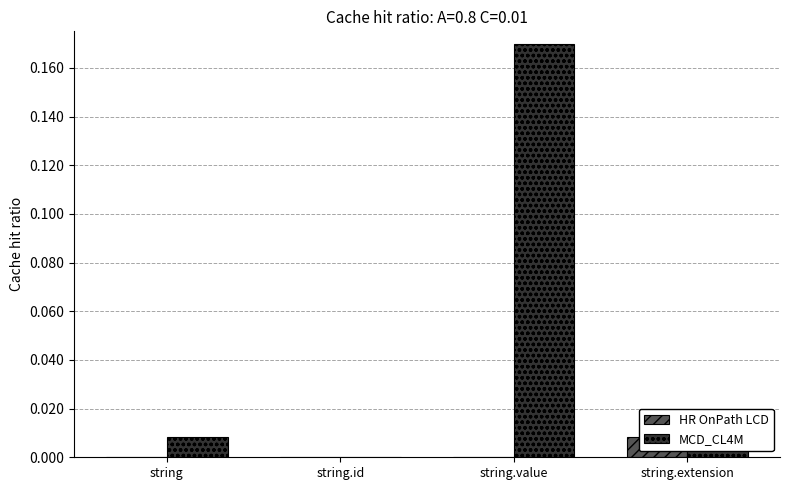

How many values in the MCD_CL4M series exceed 0?

3